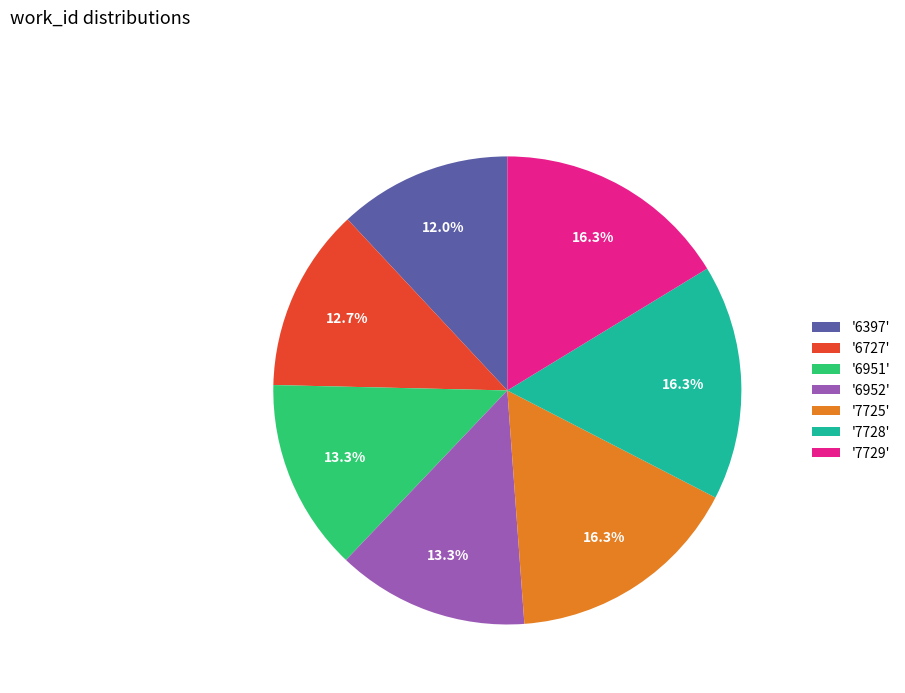

Combined, do '6397' and '6952' account for over 50%?

No